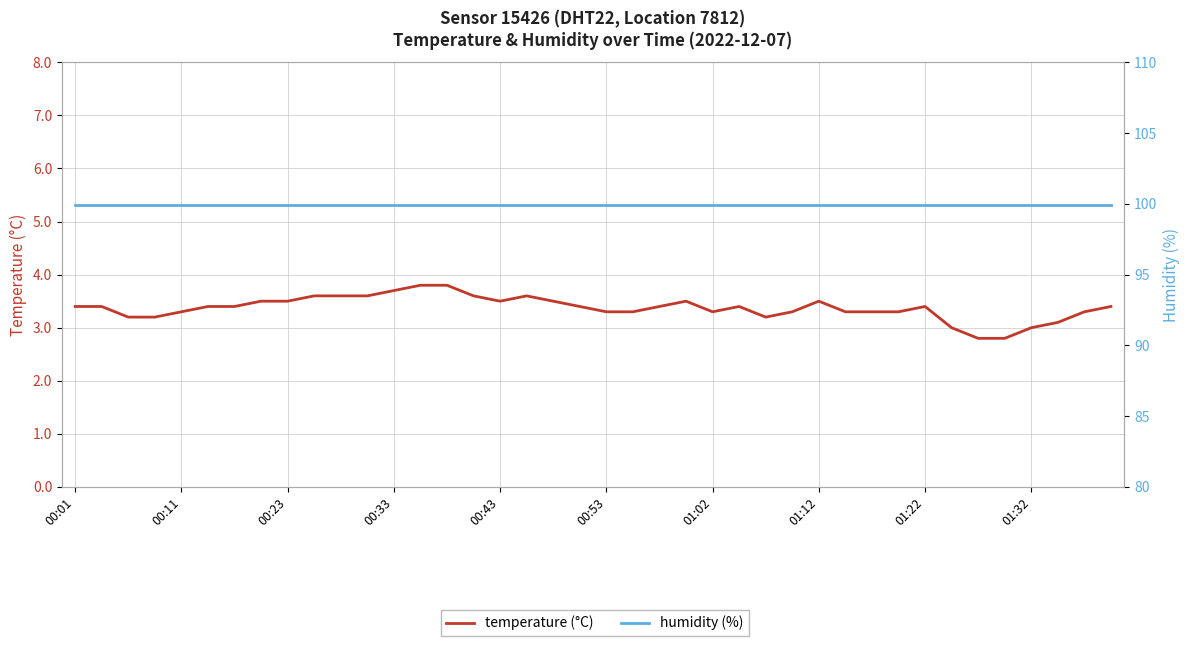

The value of temperature (°C) at 27 is 3.3. True or false?

True